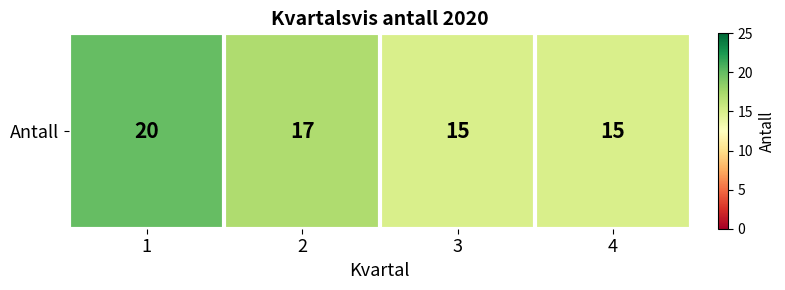

What is the difference between the maximum and minimum values?

5